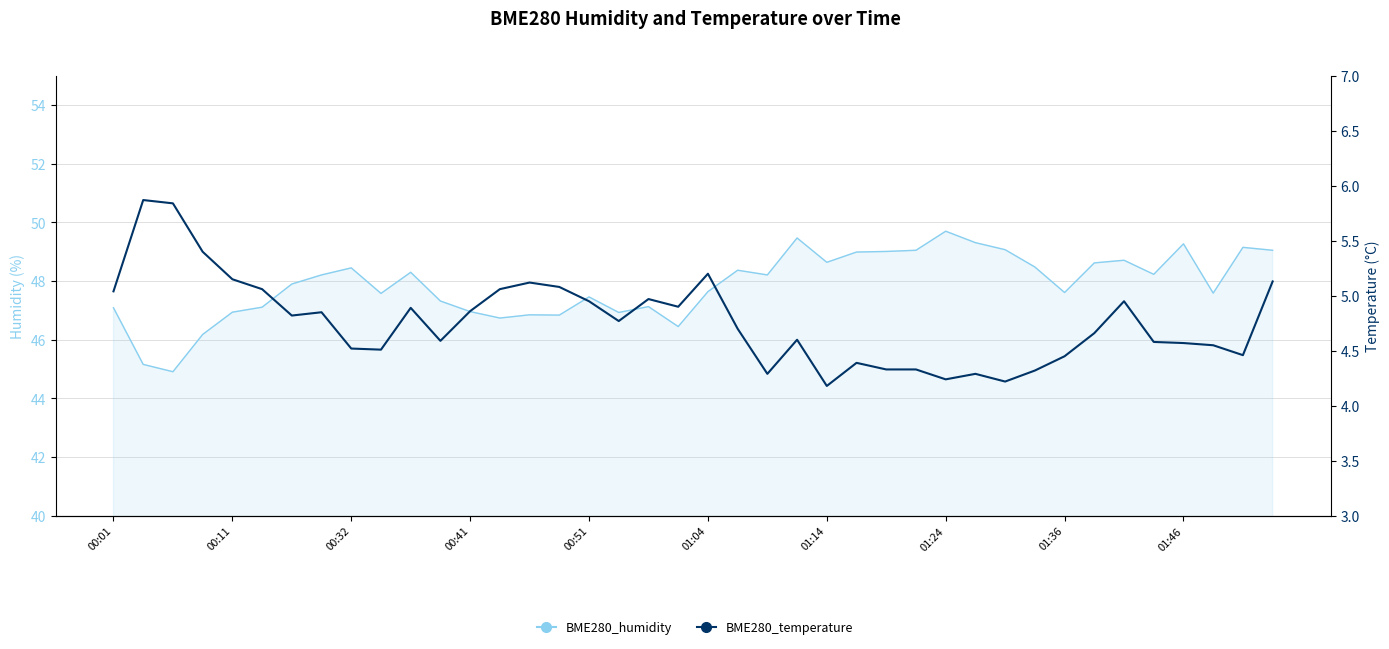

Count the number of categories in the chart.

40